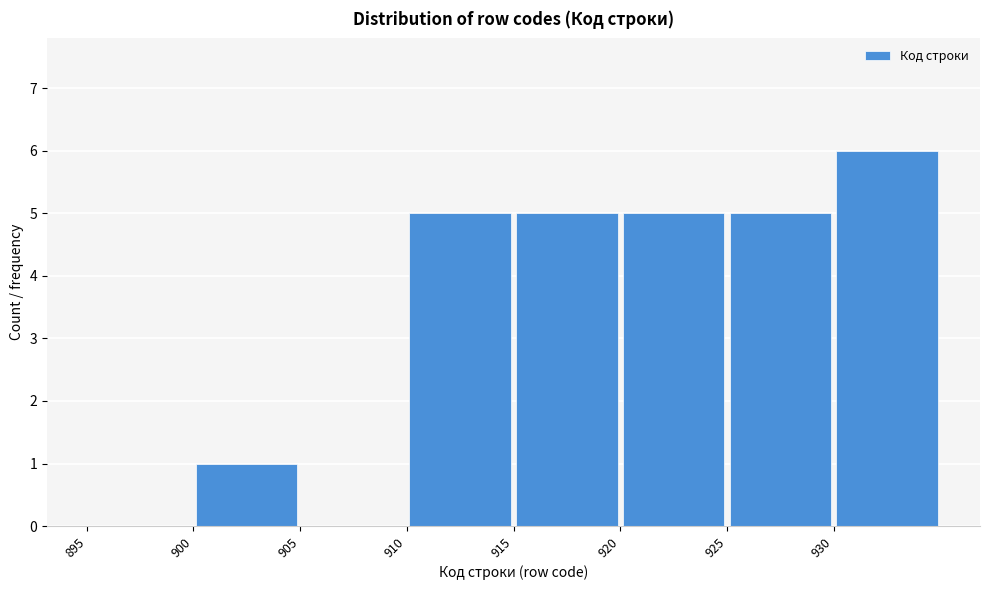

Over which range of the x-axis is the bar tallest?

930 to 935